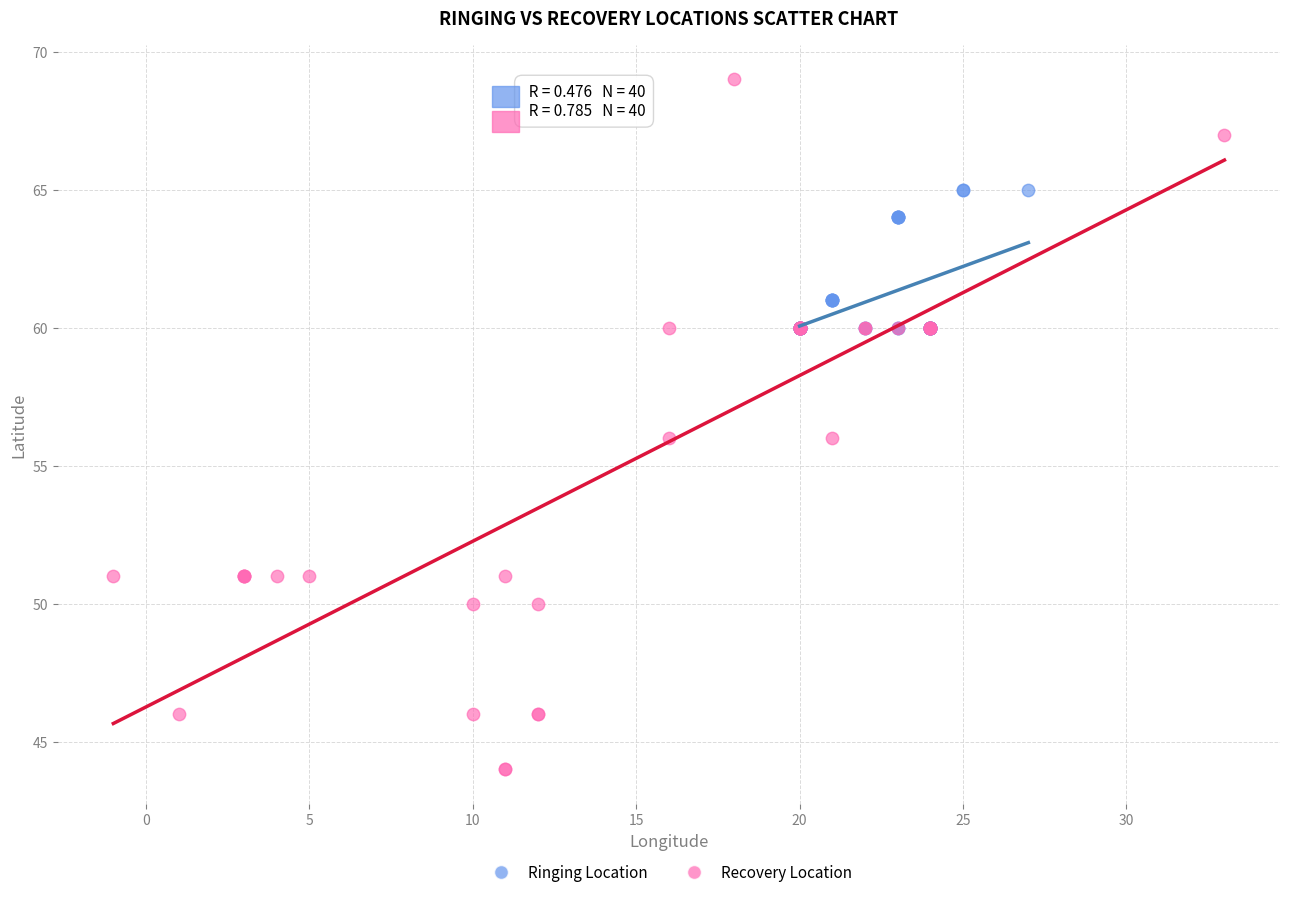

Which series contains the highest Y value?

Recovery Location